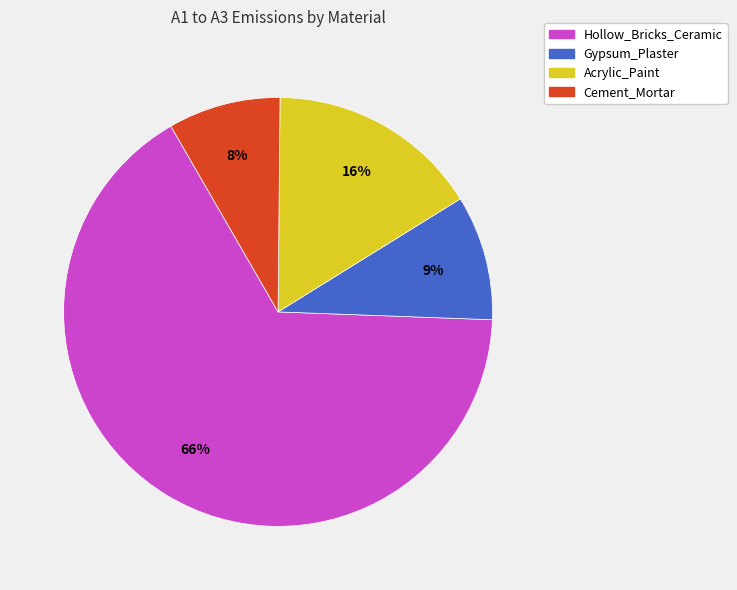

What is the majority slice?

Hollow_Bricks_Ceramic